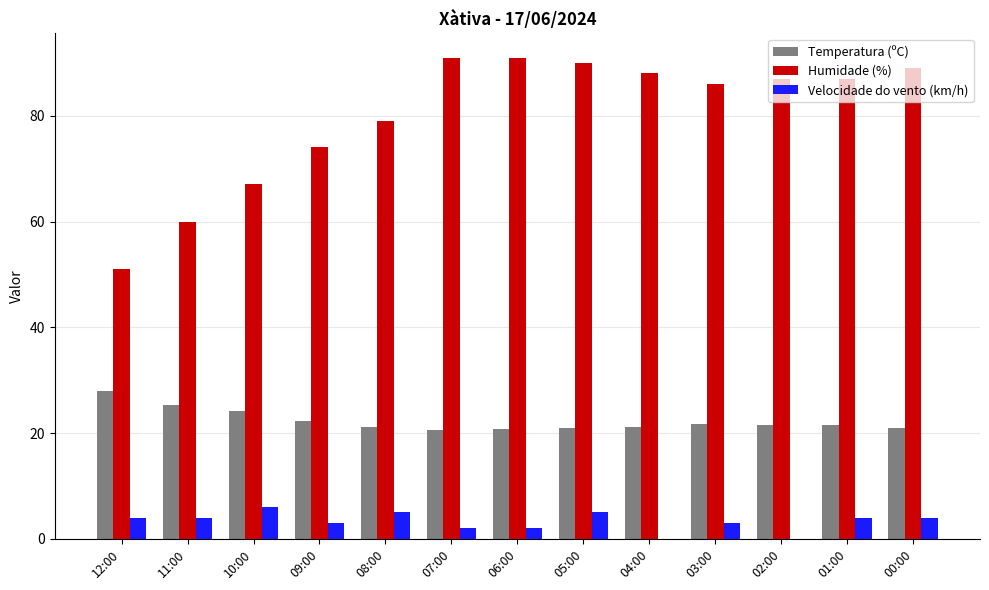

What is the maximum value for Temperatura (ºC)?

28.0